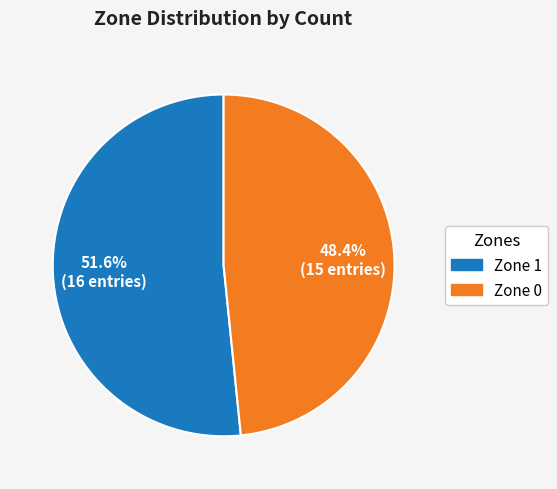

What is the smallest slice in the pie chart?

Zone 0